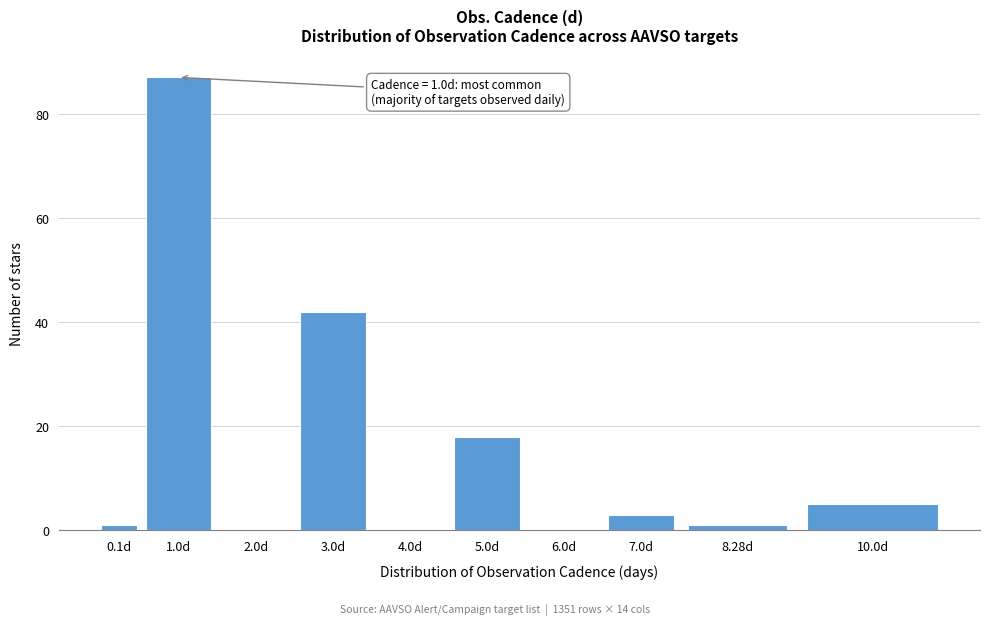

Reading left to right, transcribe all the data shown in this chart.

0.1d=1	1.0d=87	2.0d=0	3.0d=42	4.0d=0	5.0d=18	6.0d=0	7.0d=3	8.28d=1	10.0d=5